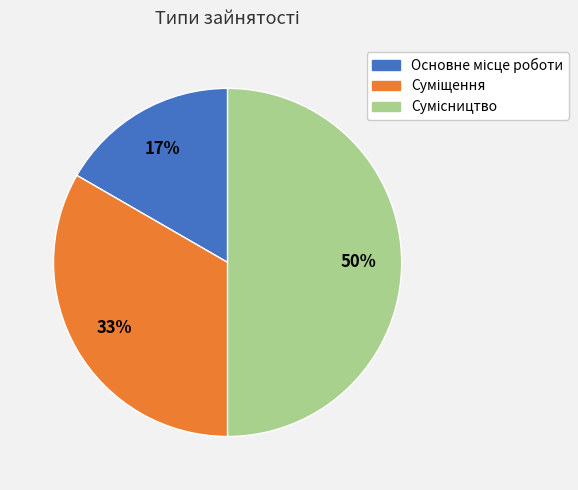

How many slices are in this pie chart?

3